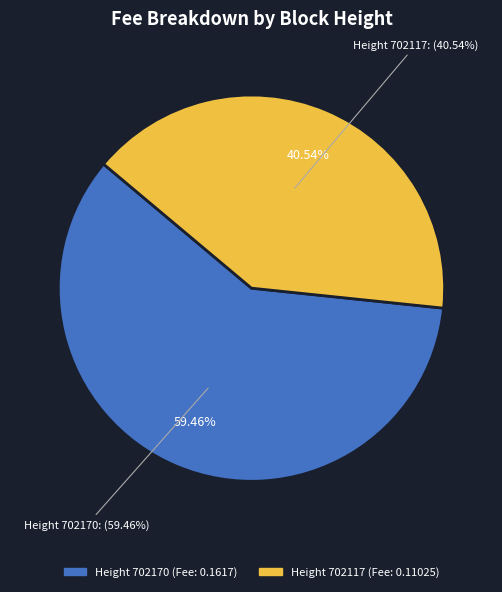

Between 702117 and 702170, which is larger?

702170